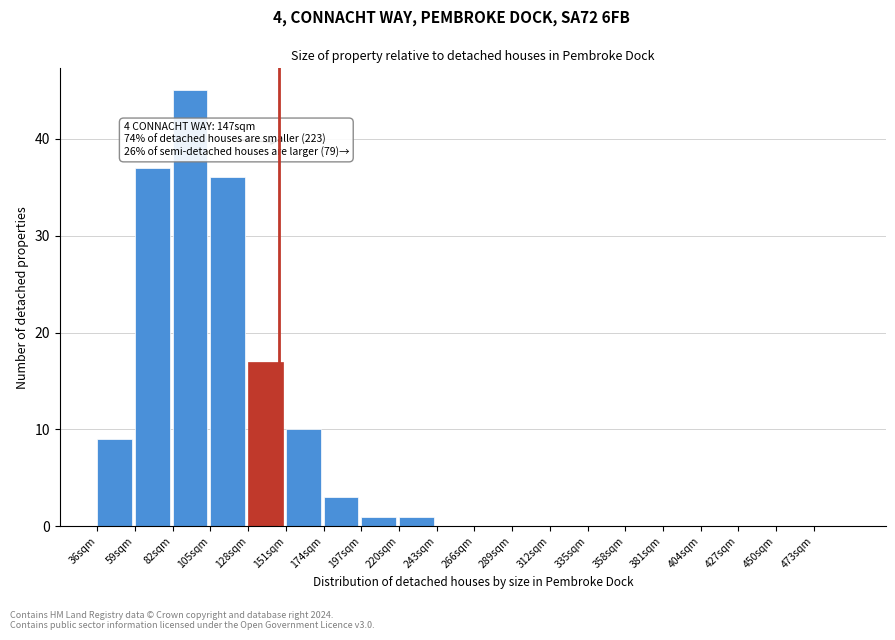

Over which range of the x-axis is the bar tallest?

82 to 105